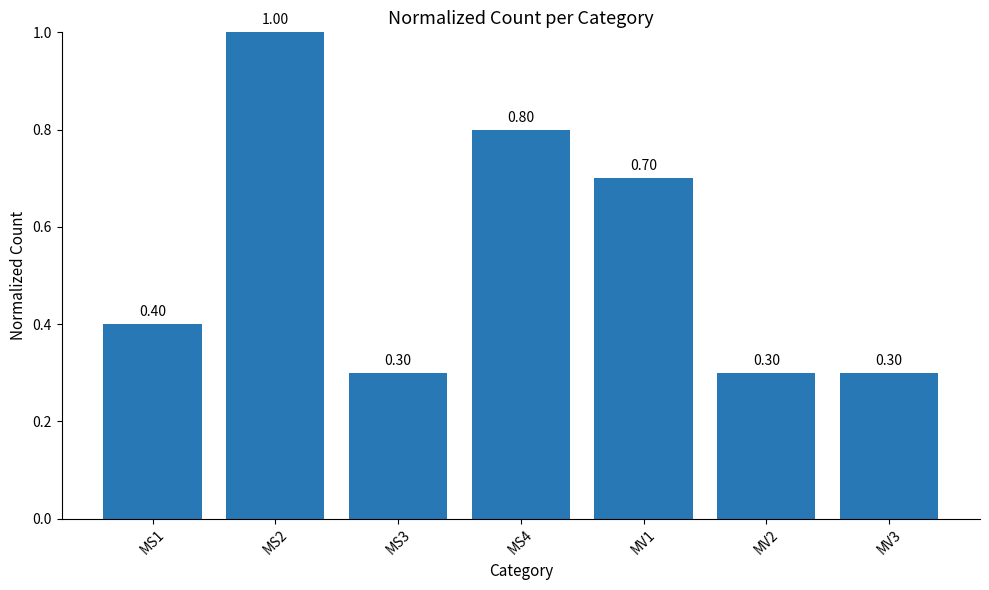

How many distinct data groups are displayed?

1